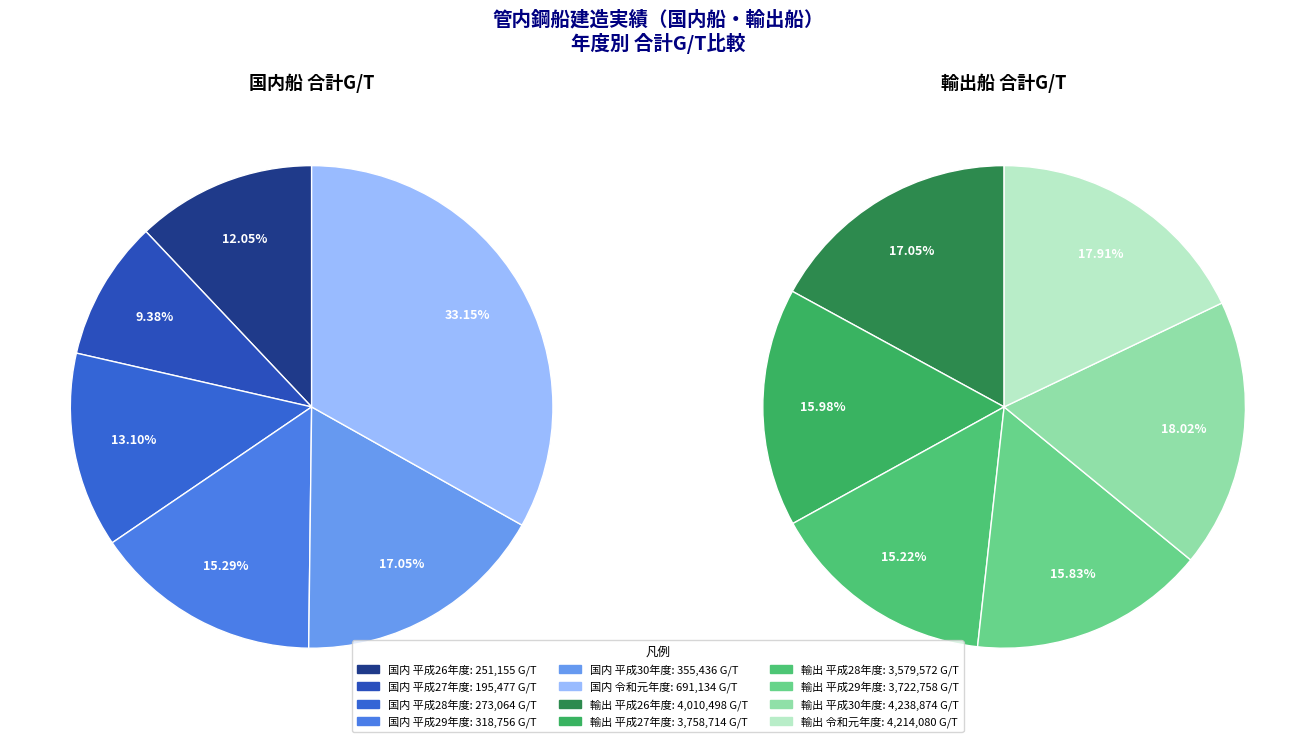

To the nearest percent, what portion does 平成29年度 represent?

15%